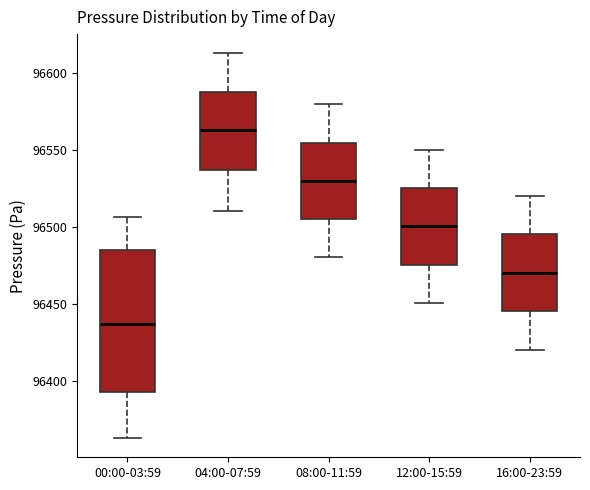

Which box is the tallest, from its lower edge to its upper edge?

00:00-03:59